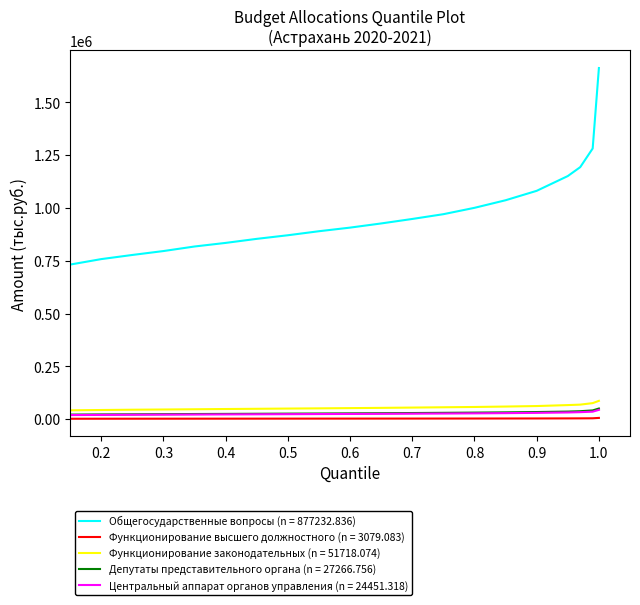

What is the greatest value displayed?

1663051.4